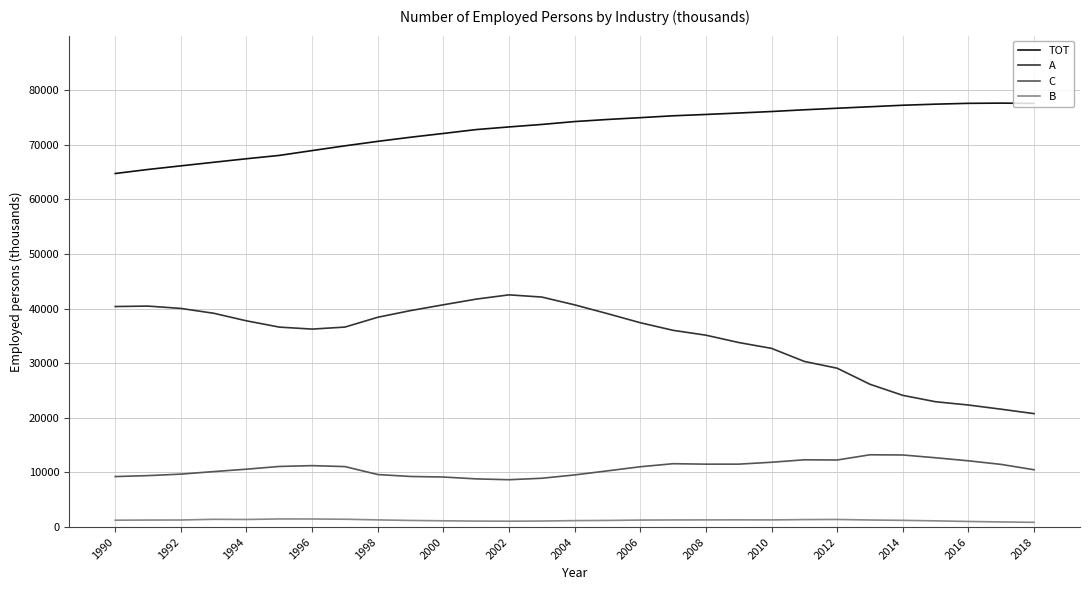

Which series has the largest range (max minus min)?

A